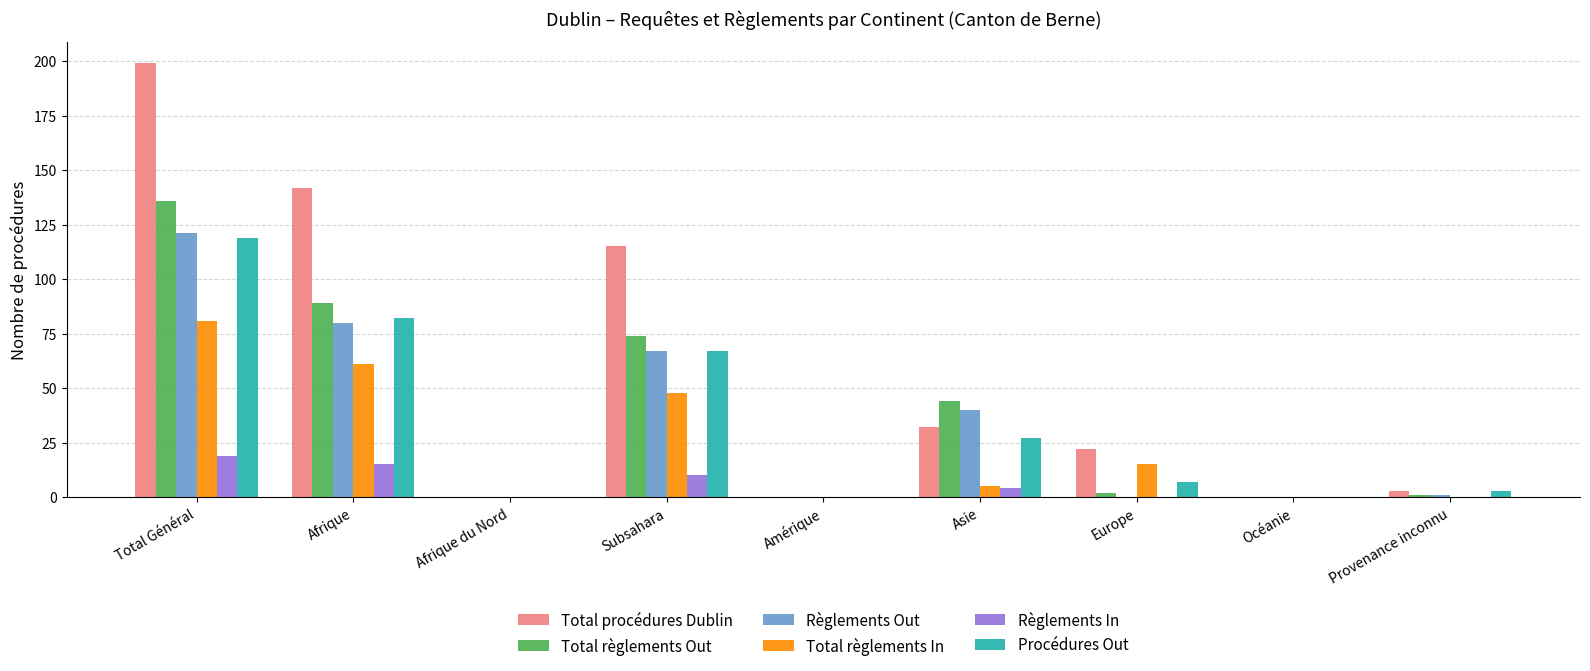

How many groups of bars are there?

9